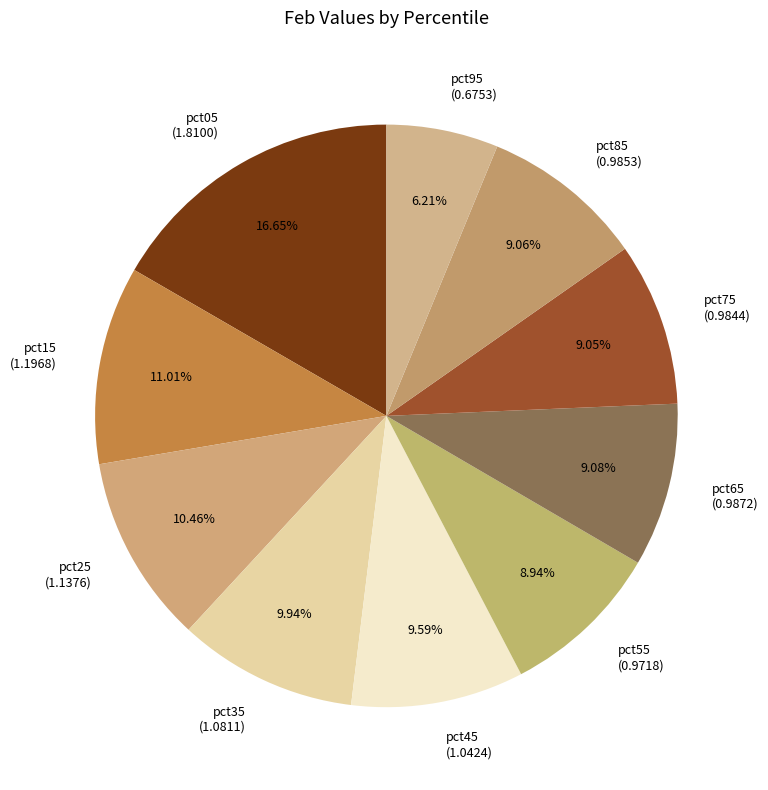

To the nearest percent, what is the difference between the largest and smallest slice percentages?

10%